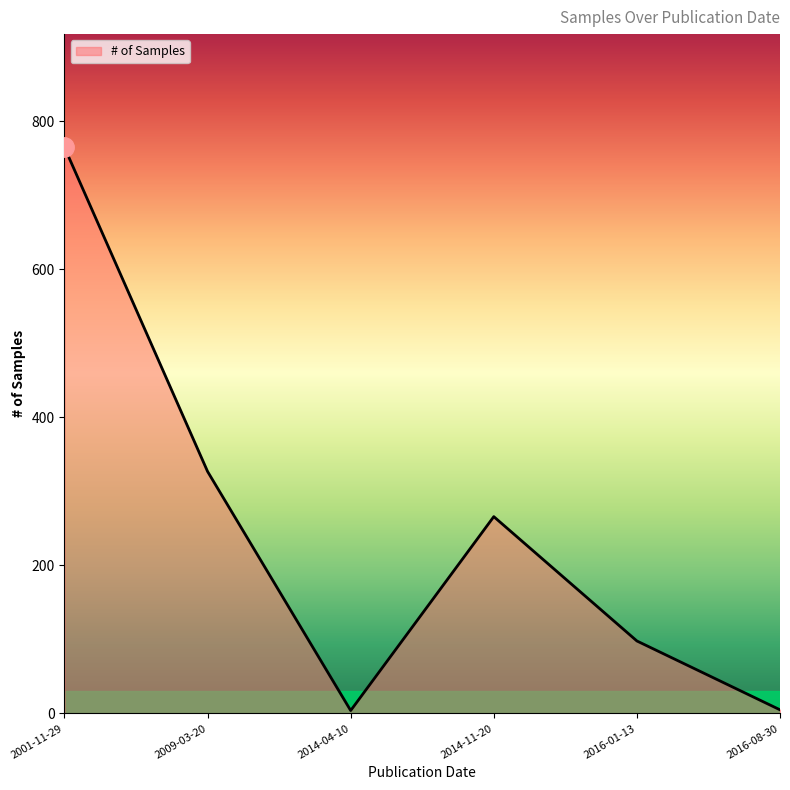

What value does the data have at 2016-08-30?

5